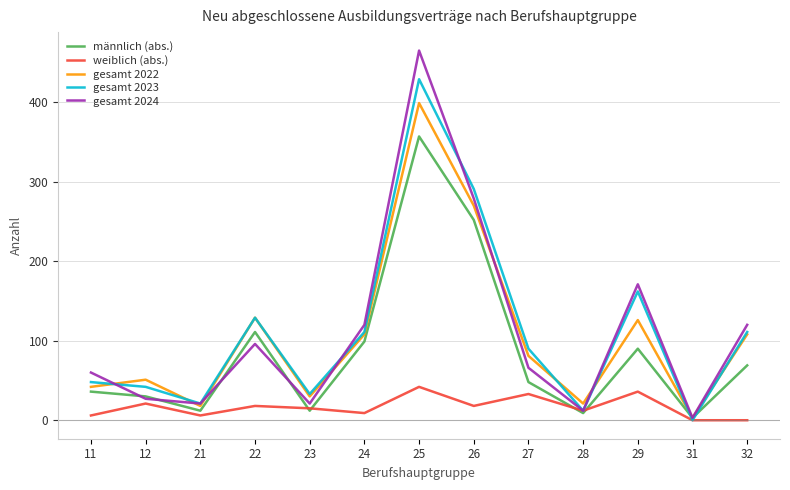

What is the greatest value displayed?

465